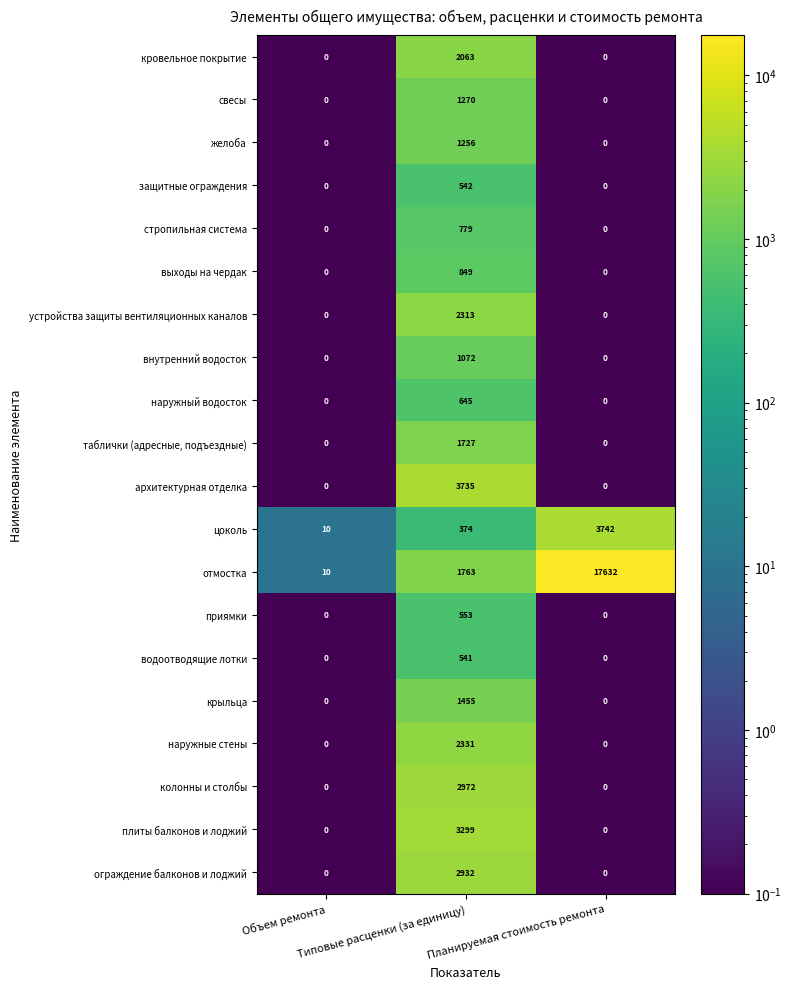

Which series has the largest range (max minus min)?

отмостка